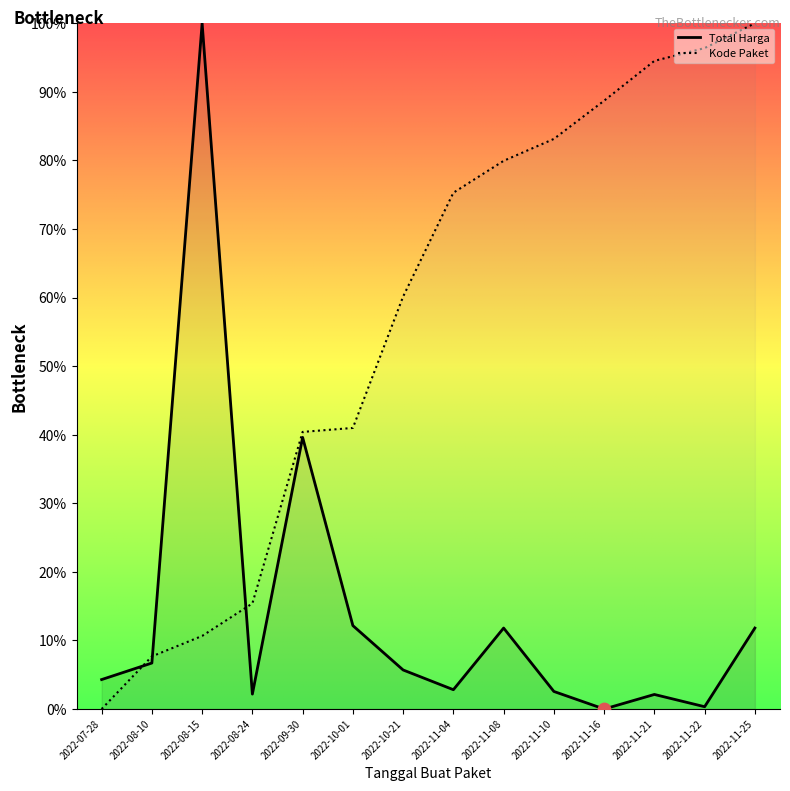

Which series contains the lowest Y value?

Total Harga